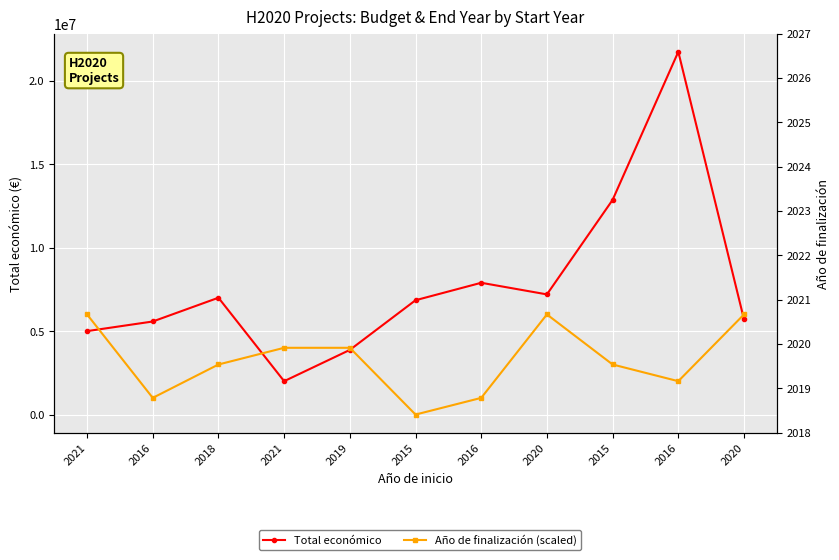

Which series has the largest total across all categories?

Total económico